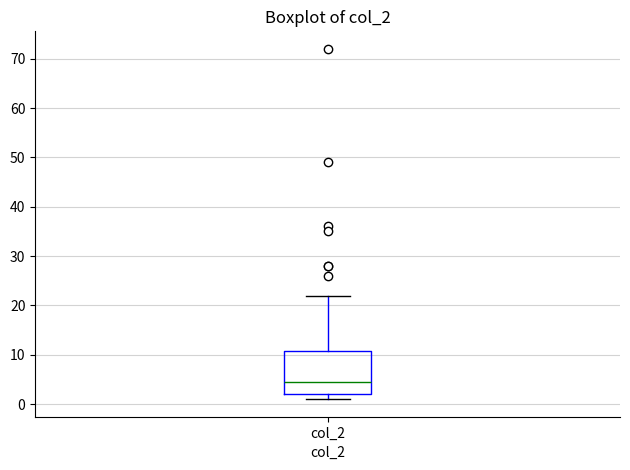

Where is the upper edge of the box for col_2 on the y-axis? The values are not printed on the chart, so give them approximately, as read against the axis.

11